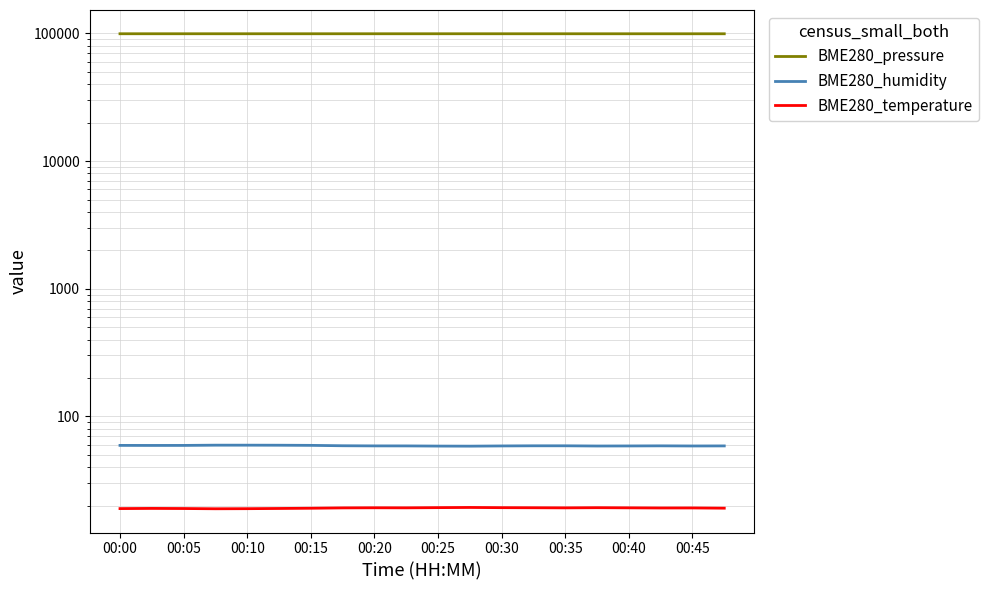

What is the maximum value for BME280_pressure?

99518.9